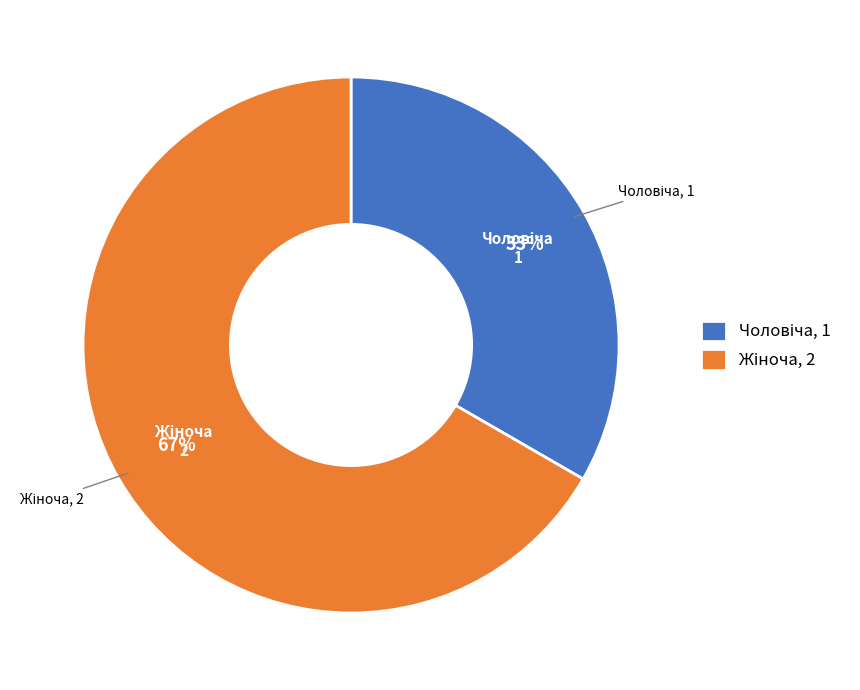

To the nearest percent, what is the average slice percentage?

50%